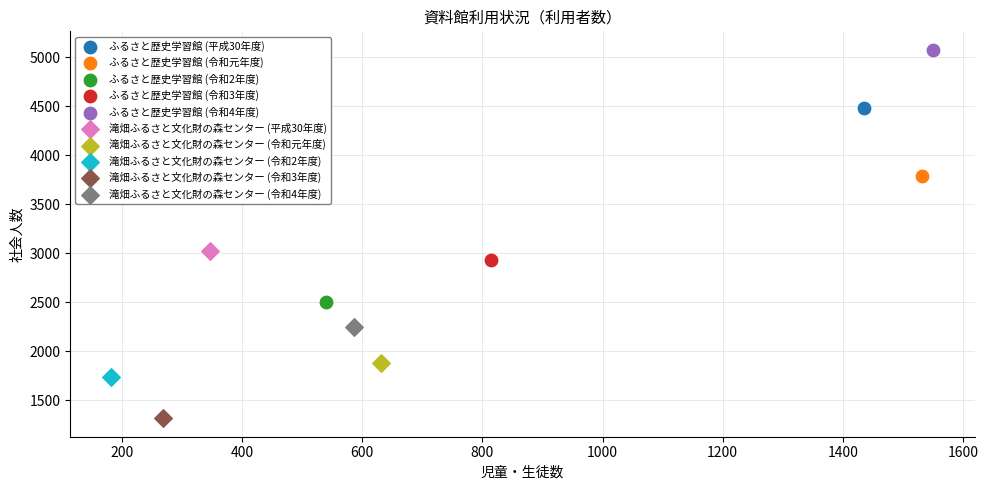

Which series contains the highest Y value?

ふるさと歴史学習館 (令和4年度)